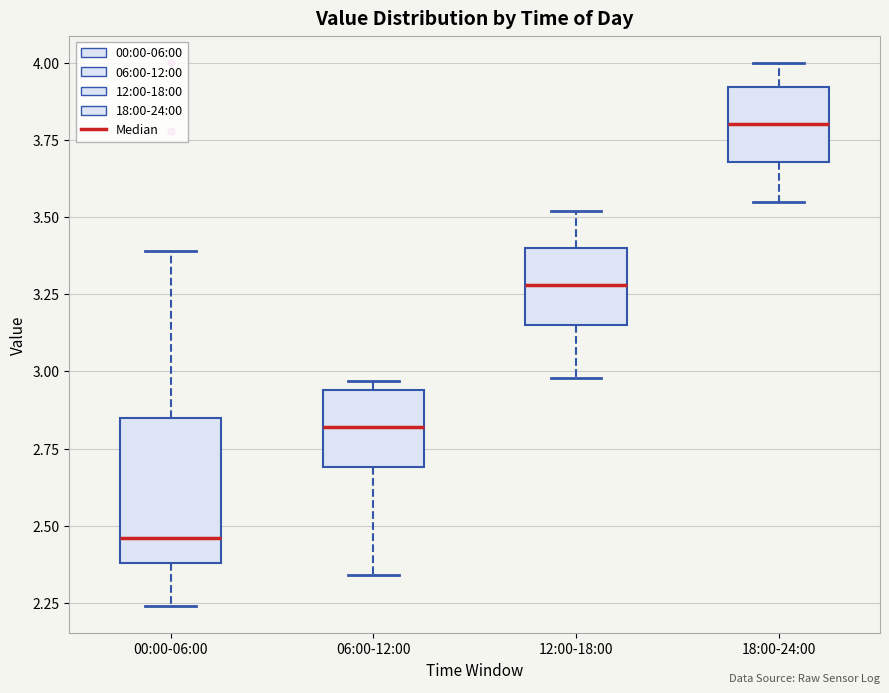

Reading left to right, read every box against the y-axis: the position of its median line, the range the box covers, and the ends of its whiskers. The values are not printed on the chart, so give them approximately, as read against the axis.

00:00-06:00: median 2.45, box 2.40 to 2.85, whiskers 2.25 to 3.40
06:00-12:00: median 2.80, box 2.70 to 2.95, whiskers 2.35 to 2.95 (just above the box's upper edge)
12:00-18:00: median 3.30, box 3.15 to 3.40, whiskers 3.00 to 3.50
18:00-24:00: median 3.80, box 3.70 to 3.90, whiskers 3.55 to 4.00